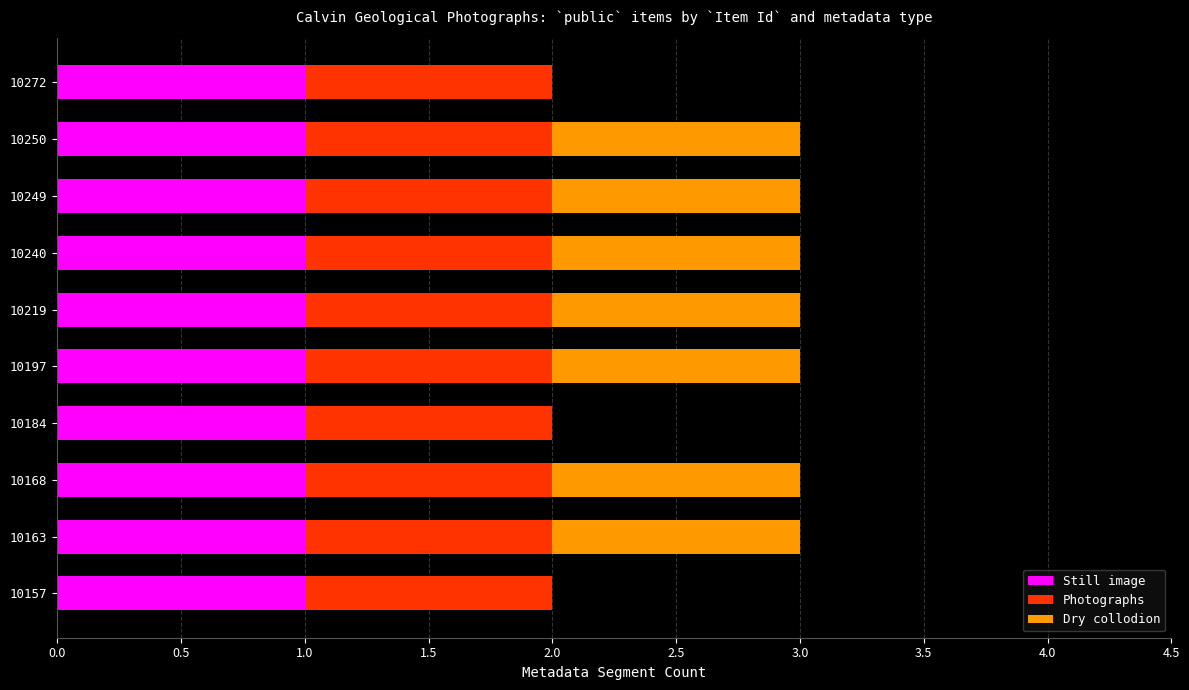

True or false: Still image has a value of 1 at 10240.

True